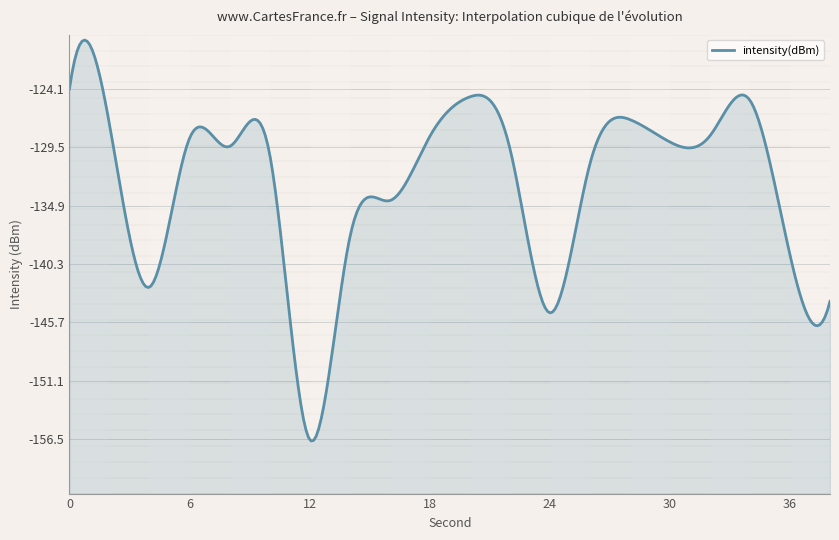

List the labels in order of value, largest first.

0, 20, 34, 28, 2, 32, 18, 6, 30, 8, 22, 10, 26, 16, 14, 36, 4, 38, 24, 12